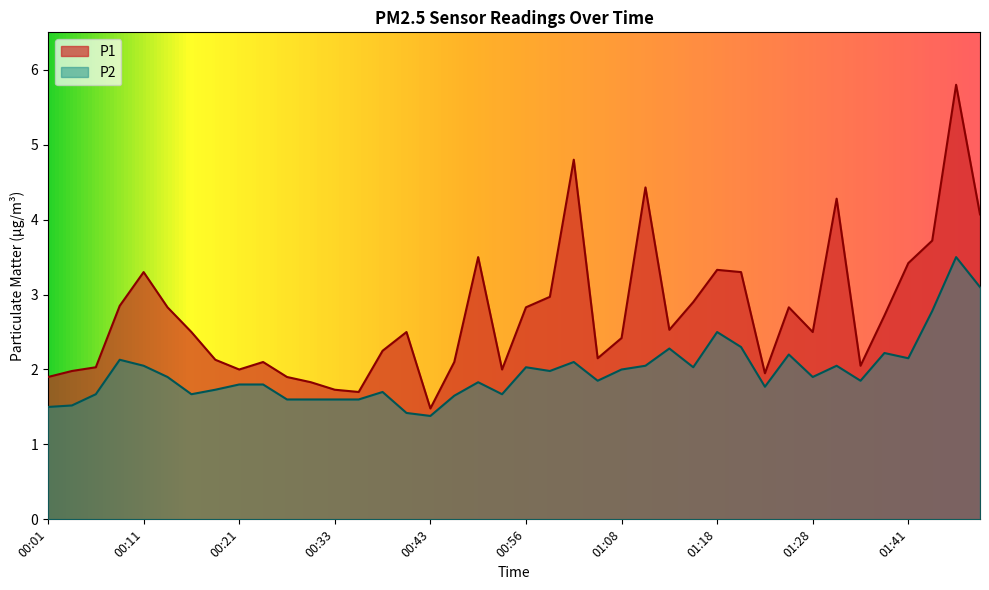

True or false: P1 has more than 0 points higher than both neighbors.

True